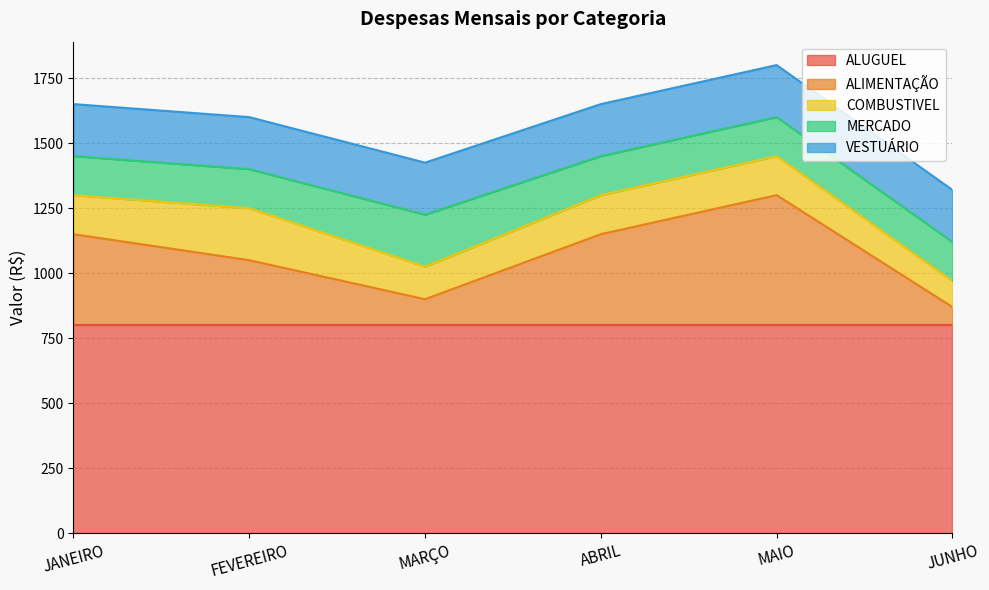

What is the average value of the MERCADO series?

158